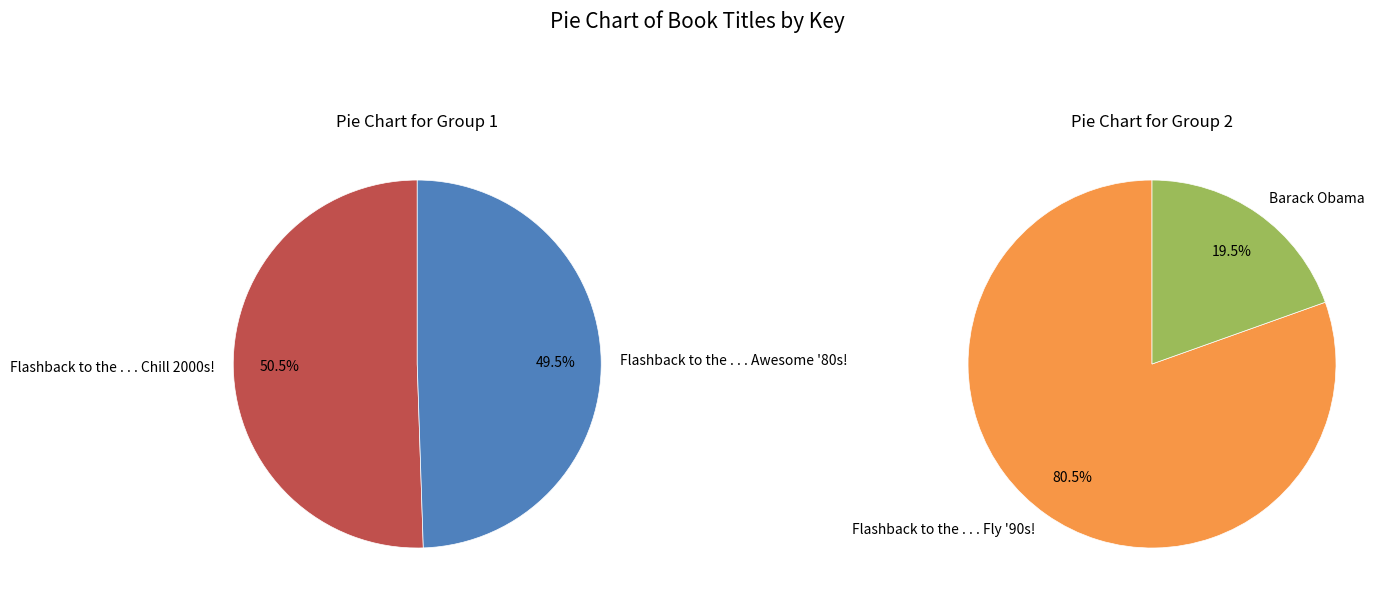

Combined, do Flashback to the . . . Fly '90s! and Flashback to the . . . Awesome '80s! account for over 50%?

Yes